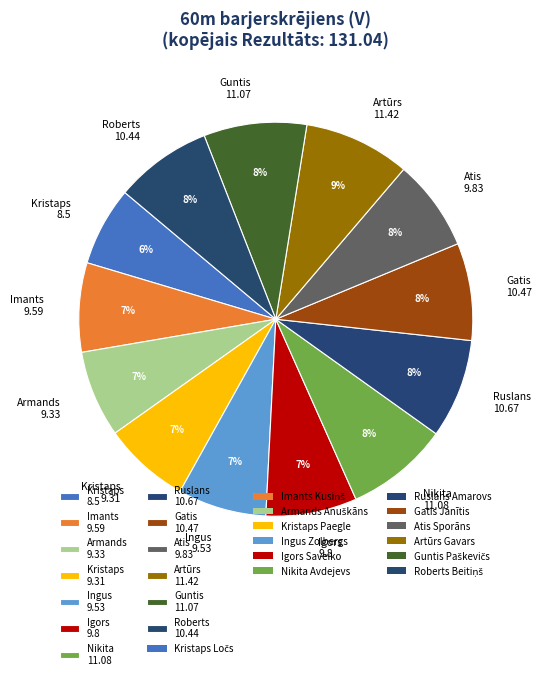

Between Kristaps 8.5 and Artūrs 11.42, which is larger?

Artūrs 11.42